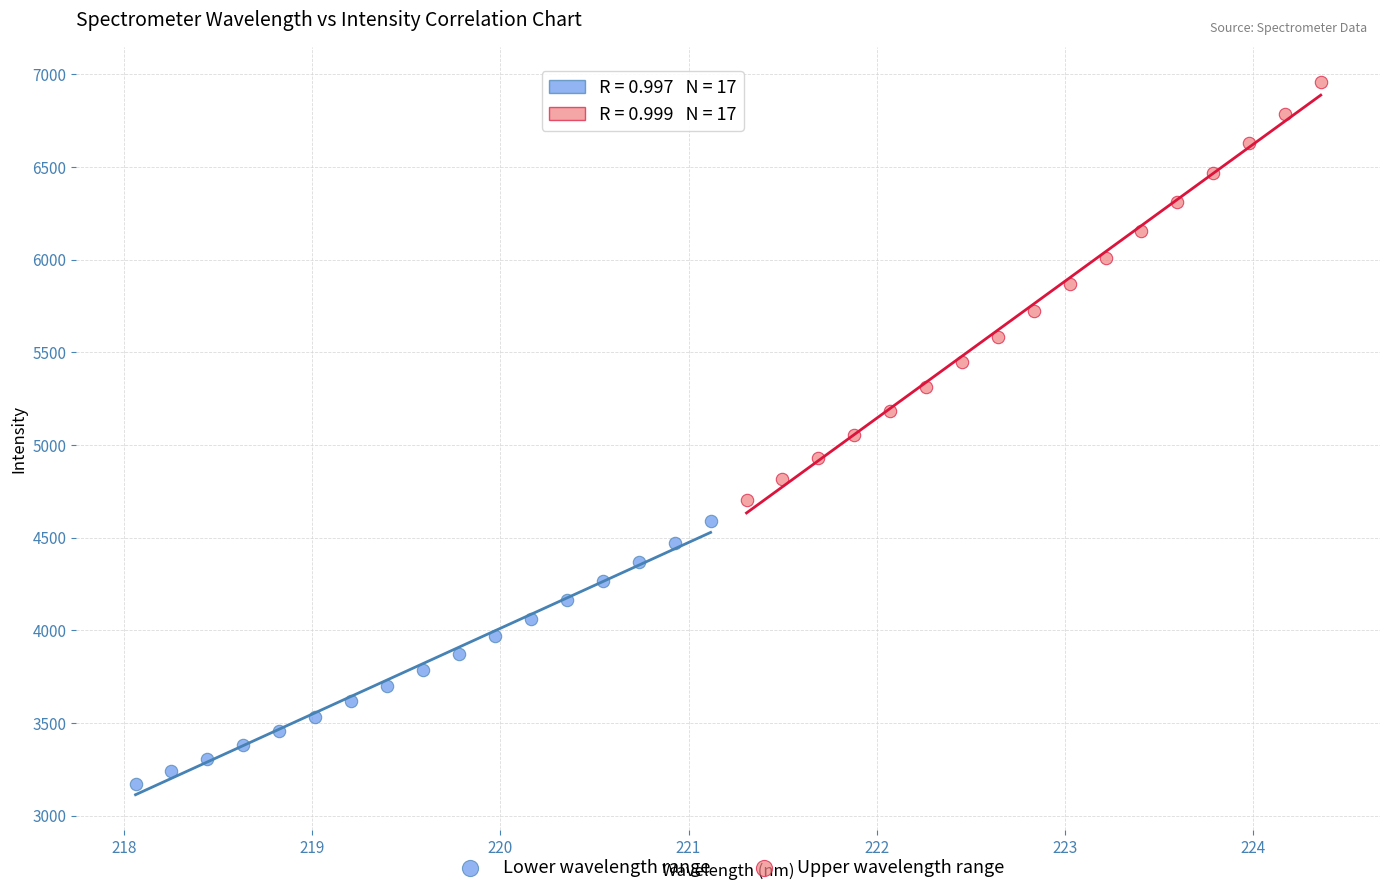

Which series has the widest spread of Y values?

Upper wavelength range